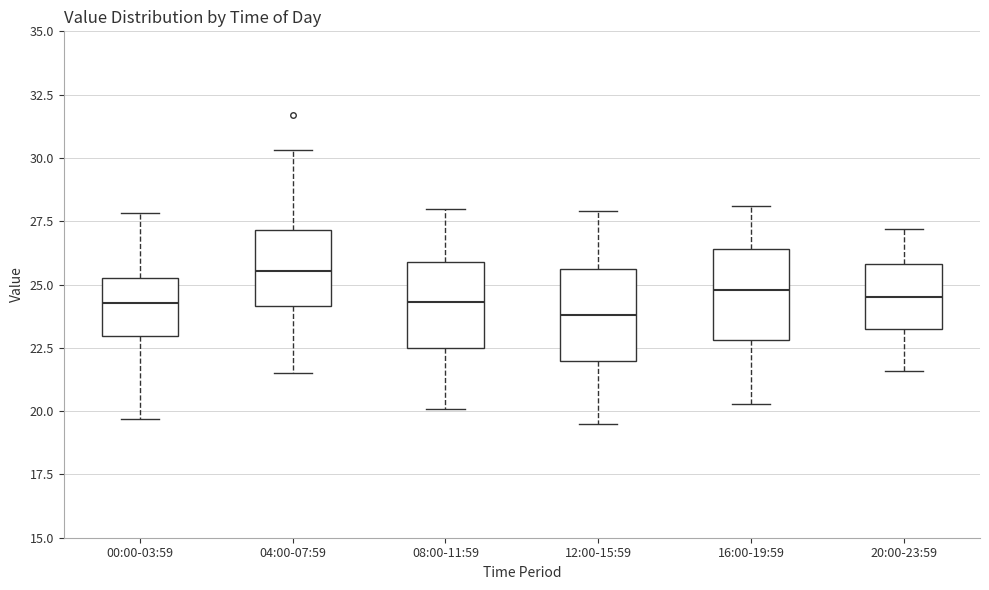

Which box has the highest median line?

04:00-07:59